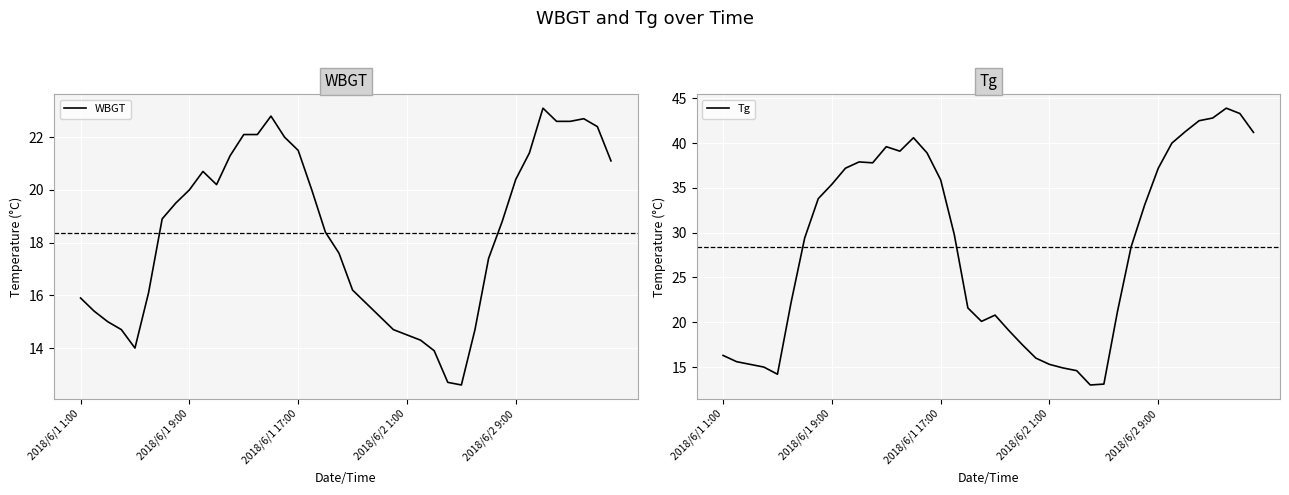

Reading left to right, extract all data points from this chart.

WBGT: 15.9	15.4	15.0	14.7	14.0	16.1	18.9	19.5	20.0	20.7	20.2	21.3	22.1	22.1	22.8	22.0	21.5	20.0	18.4	17.6	16.2	15.7	15.2	14.7	14.5	14.3	13.9	12.7	12.6	14.7	17.4	18.8	20.4	21.4	23.1	22.6	22.6	22.7	22.4	21.1
Tg: 16.3	15.6	15.3	15.0	14.2	22.2	29.4	33.8	35.4	37.2	37.9	37.8	39.6	39.1	40.6	38.9	35.9	29.8	21.6	20.1	20.8	19.1	17.5	16.0	15.3	14.9	14.6	13.0	13.1	21.2	28.4	33.1	37.2	40.0	41.3	42.5	42.8	43.9	43.3	41.2